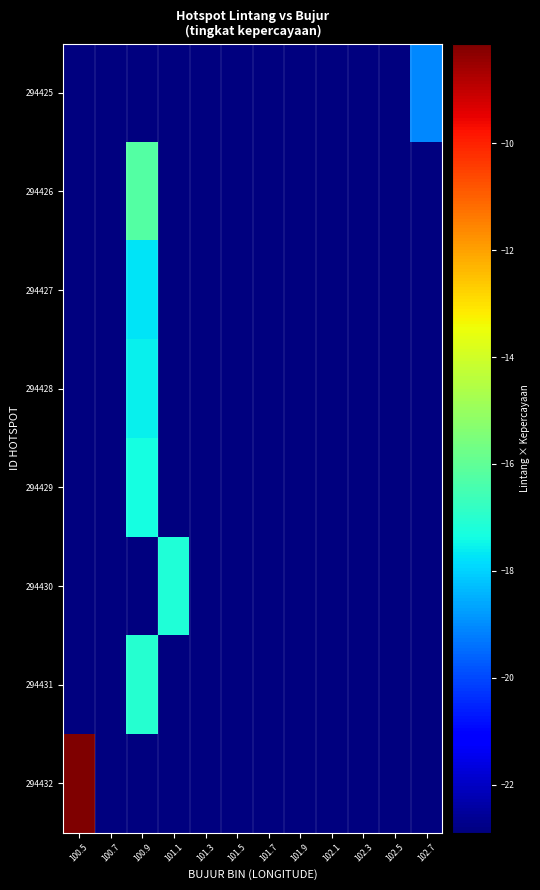

What is the smallest value displayed?

-22.9